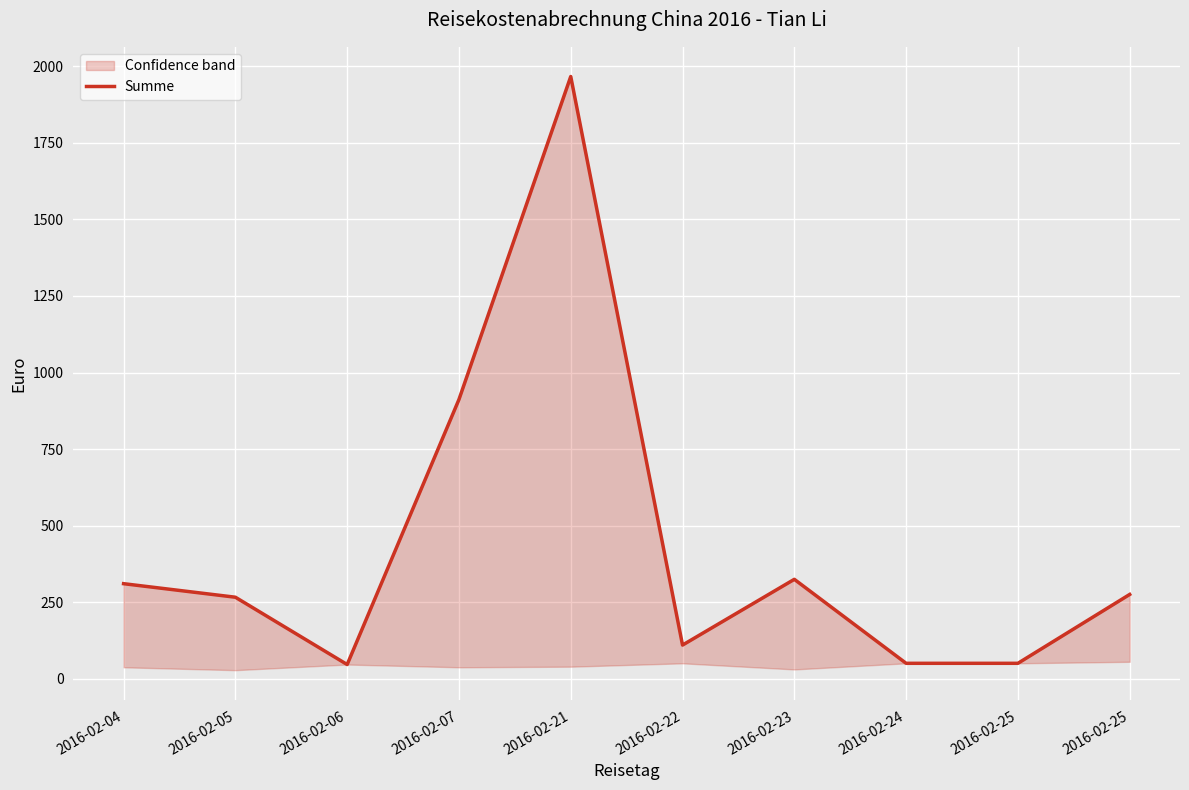

What is the value of the 8th point from the left?

50.0